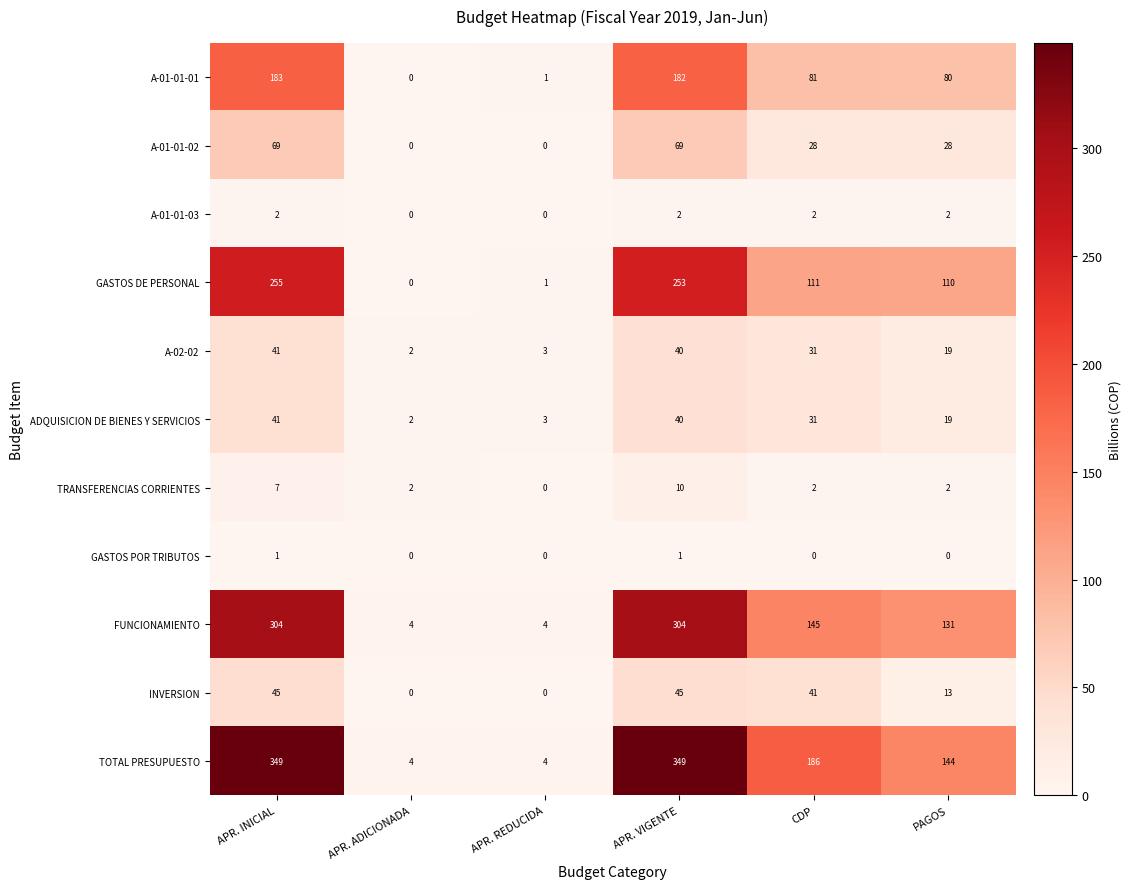

Is it true that A-01-01-03 equals 2 at PAGOS?

True